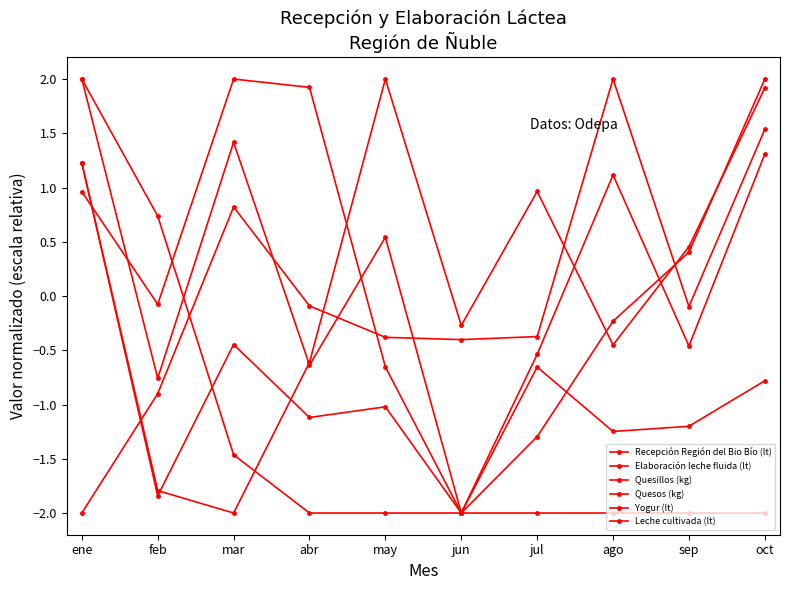

What is the sum of all Recepción Región del Bio Bío (lt) values?

-4.3